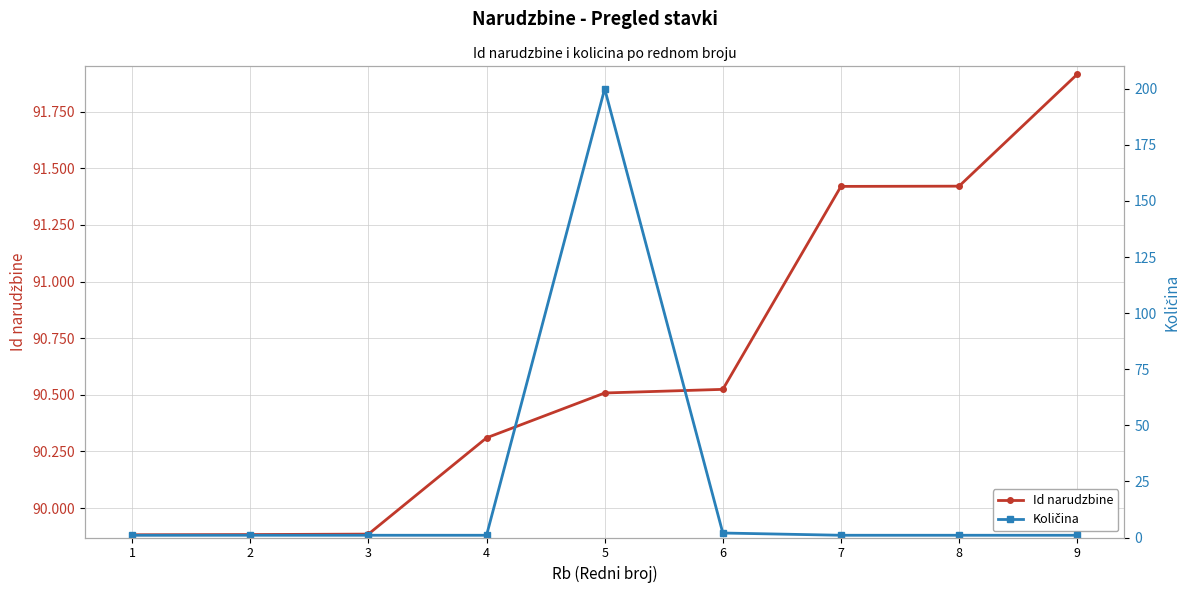

Reading left to right, transcribe all the data shown in this chart.

Id narudzbine: 89882	89883	89885	90310	90508	90524	91420	91421	91915
Količina: 1	1	1	1	200	2	1	1	1